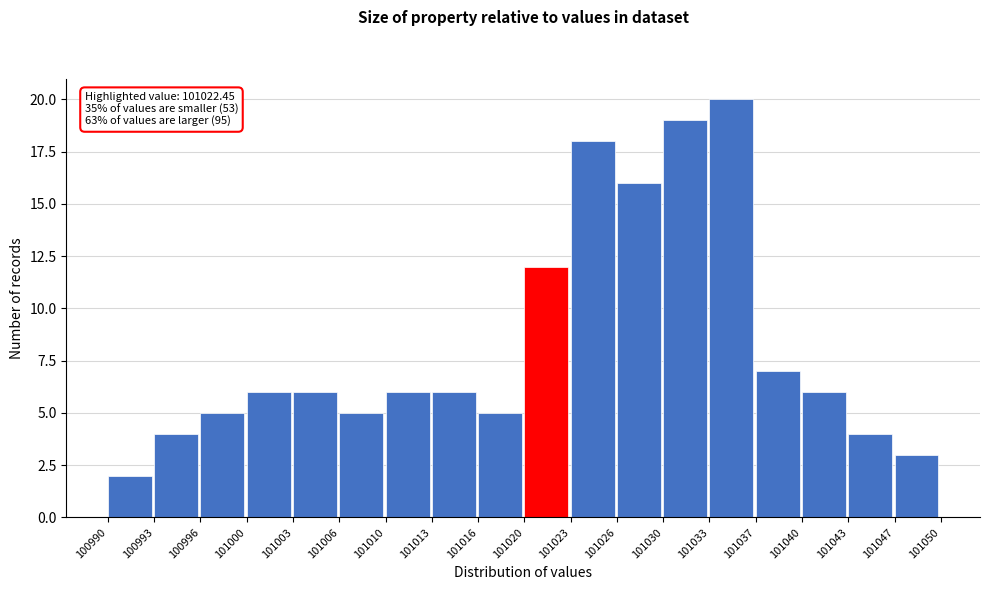

Which range on the x-axis has the tallest bar?

101033 to 101037